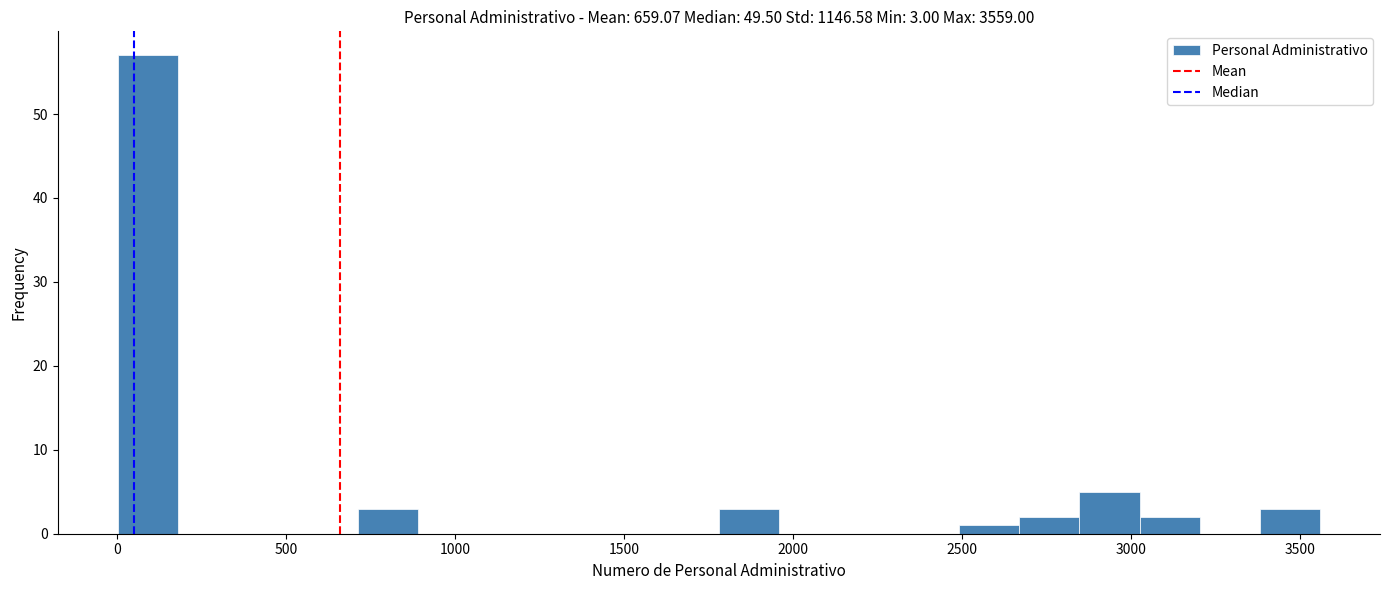

Read against the x-axis, roughly where is the centre of the tallest bar?

100